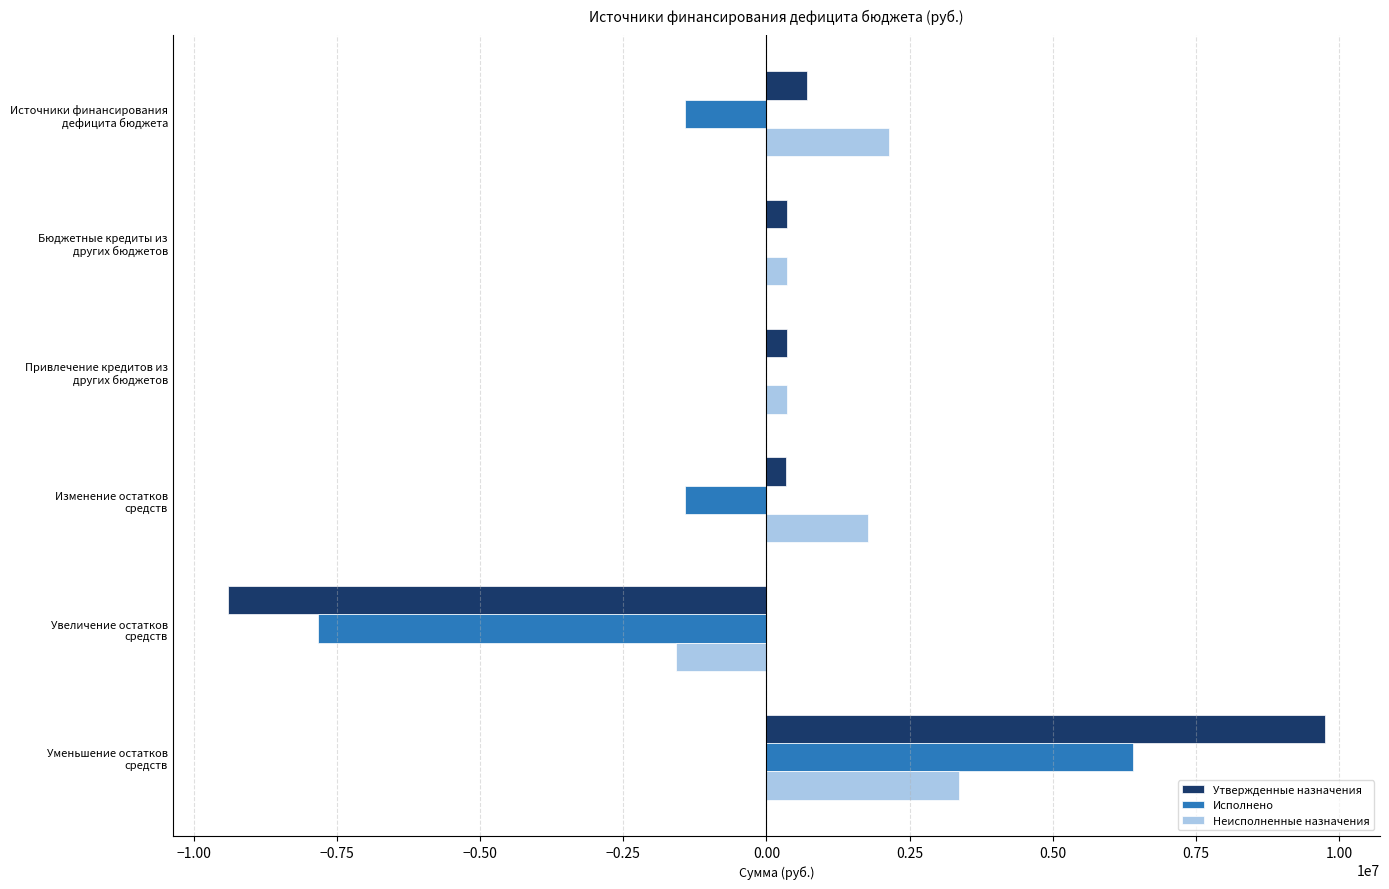

How many series are shown in this chart?

3